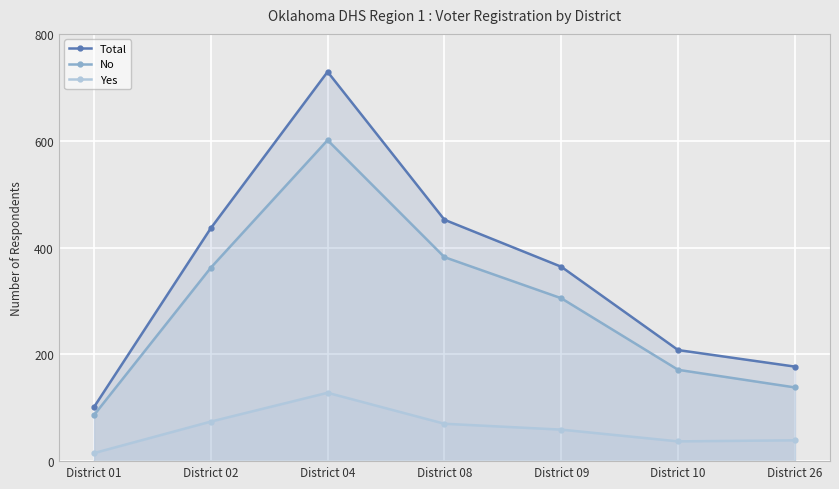

True or false: Yes and Total cross at least once.

False